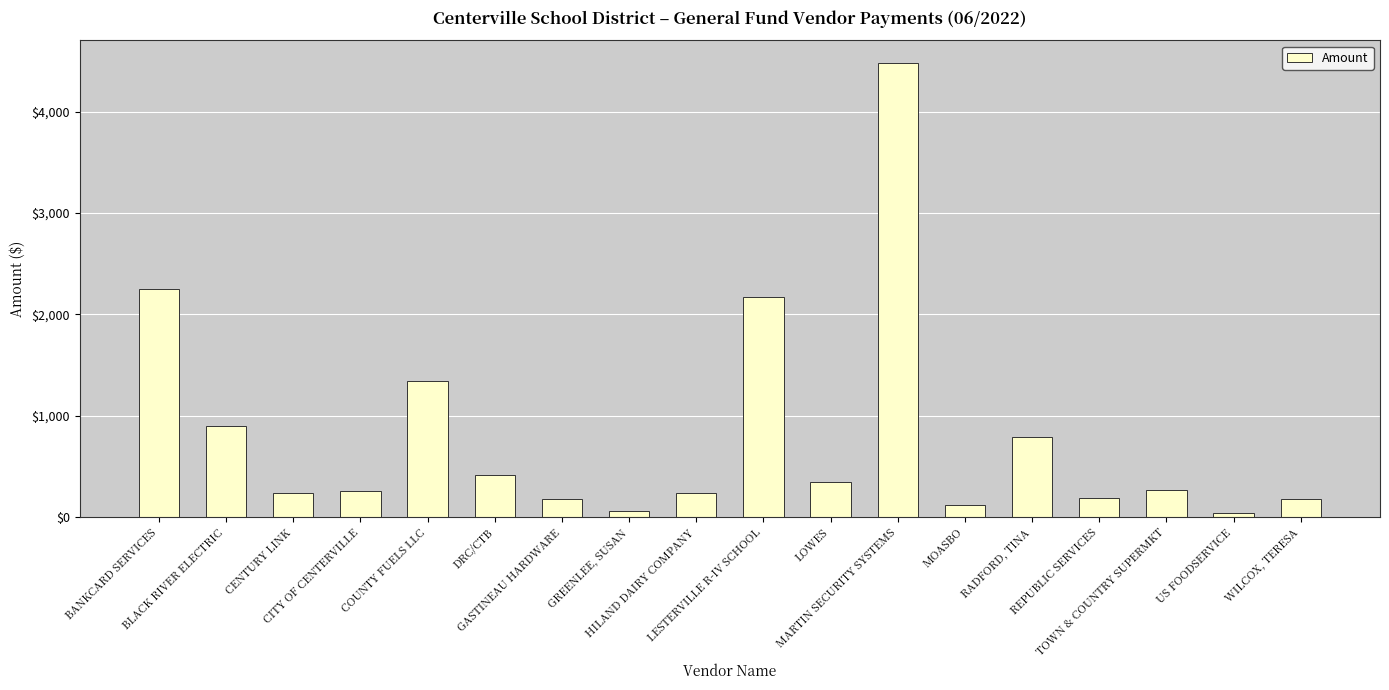

What is the value of the 9th bar from the left?

239.0